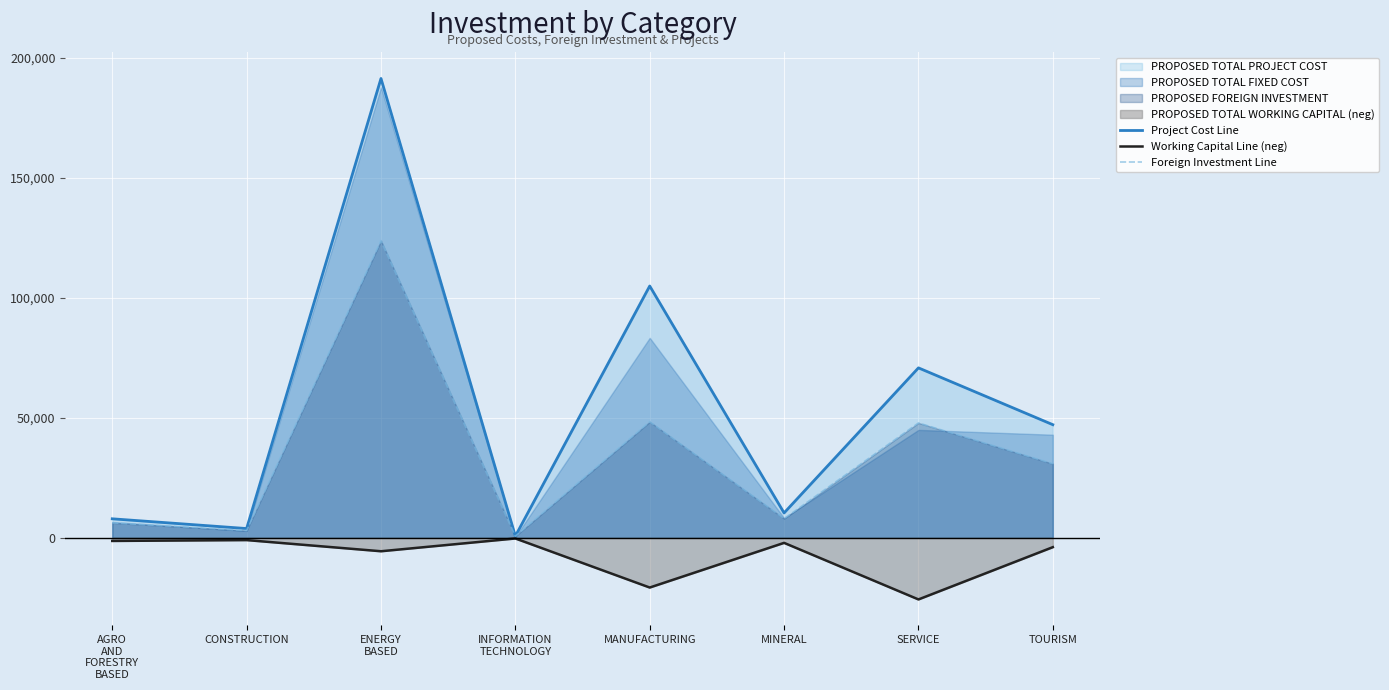

What is the difference between the Foreign Investment Line values at CONSTRUCTION and MINERAL?

4984.8